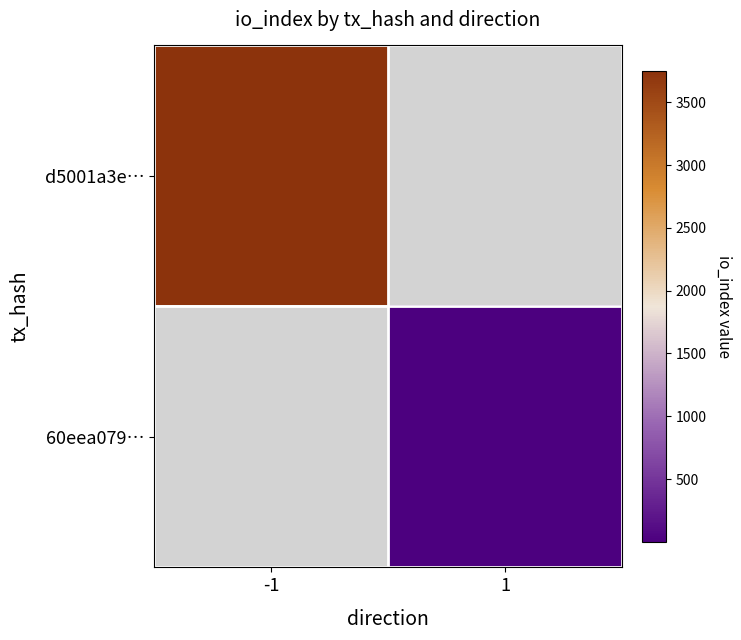

At which label is d5001a3e… closest to 3748?

-1